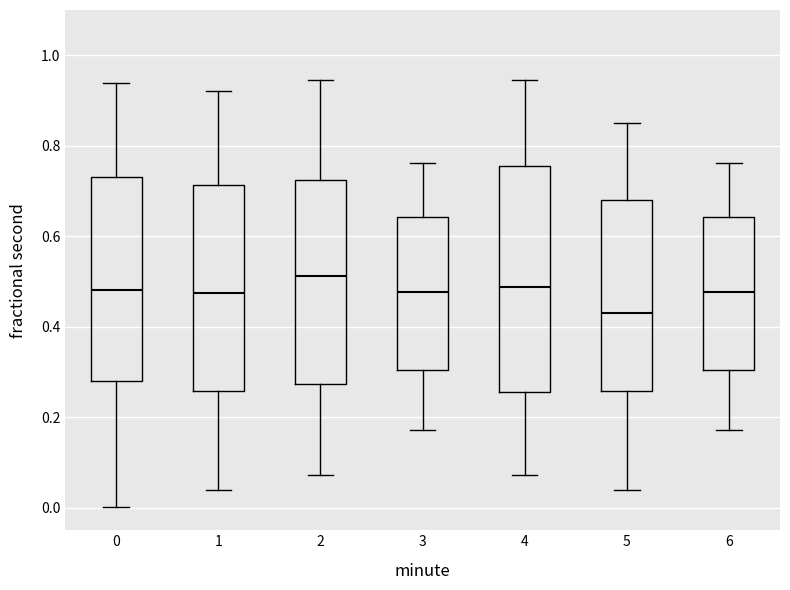

Where does the upper whisker of the box at x = 4 end on the y-axis? The values are not printed on the chart, so give them approximately, as read against the axis.

0.94